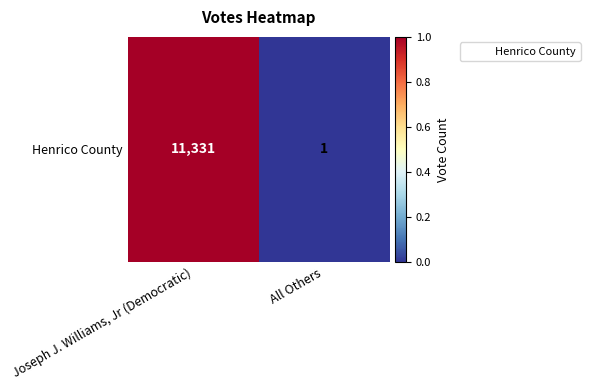

List the labels in order of value, largest first.

Joseph J. Williams, Jr (Democratic), All Others